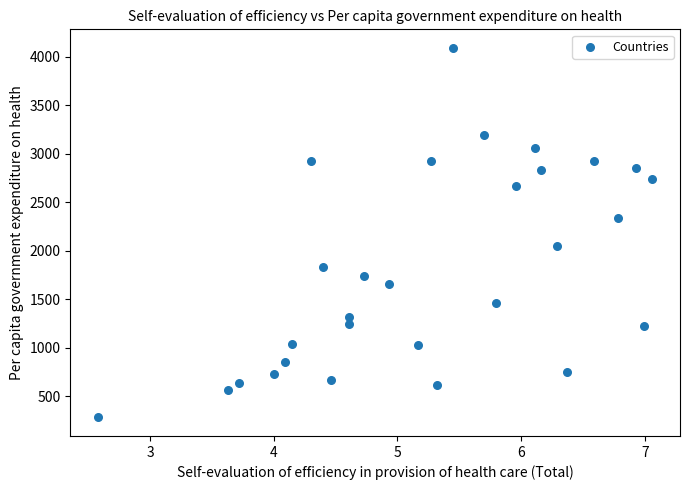

What is the range of Y values (max minus min)?

3811